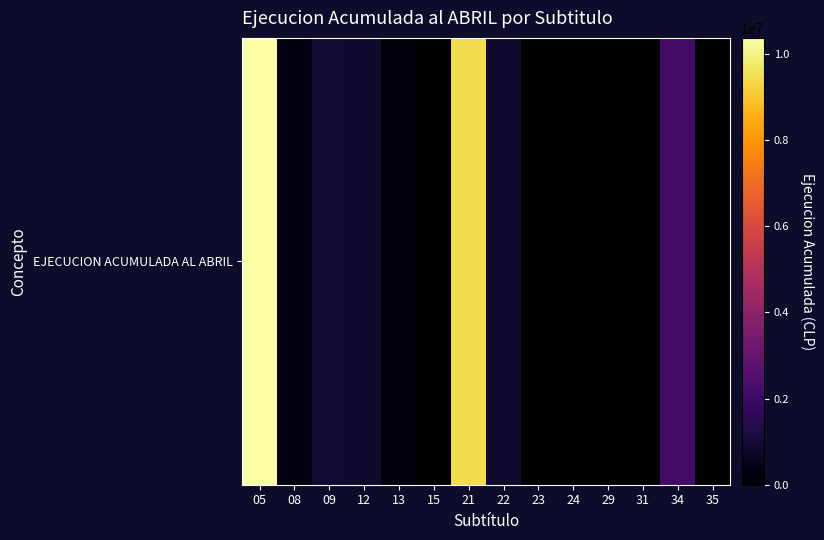

True or false: the data shows 4306183 at 05.

False